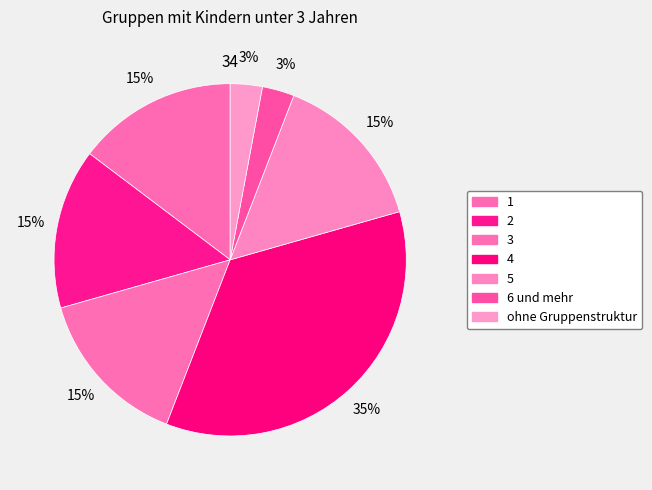

The 5 slice represents 15% of the pie. True or false?

True